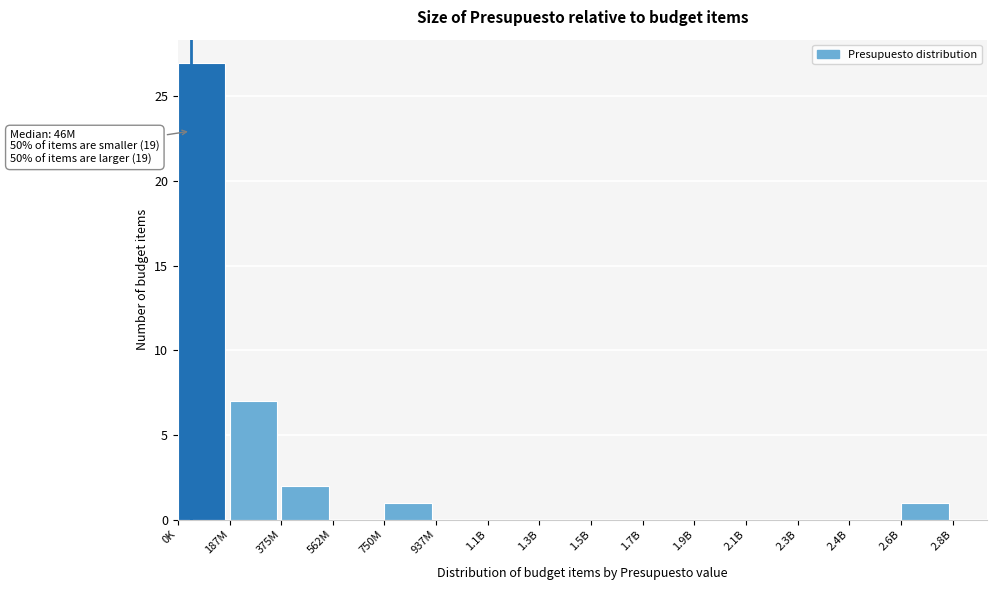

Reading left to right, transcribe all the data shown in this chart.

0K=27	187M=7	375M=2	562M=0	750M=1	937M=0	1.1B=0	1.3B=0	1.5B=0	1.7B=0	1.9B=0	2.1B=0	2.3B=0	2.4B=0	2.6B=1